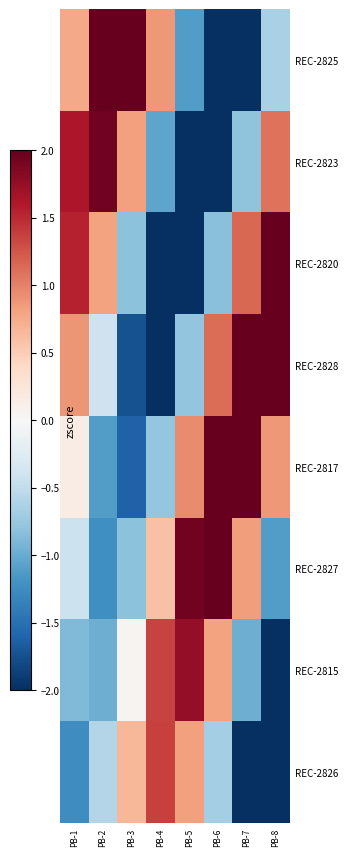

How many categories are shown in the chart?

8